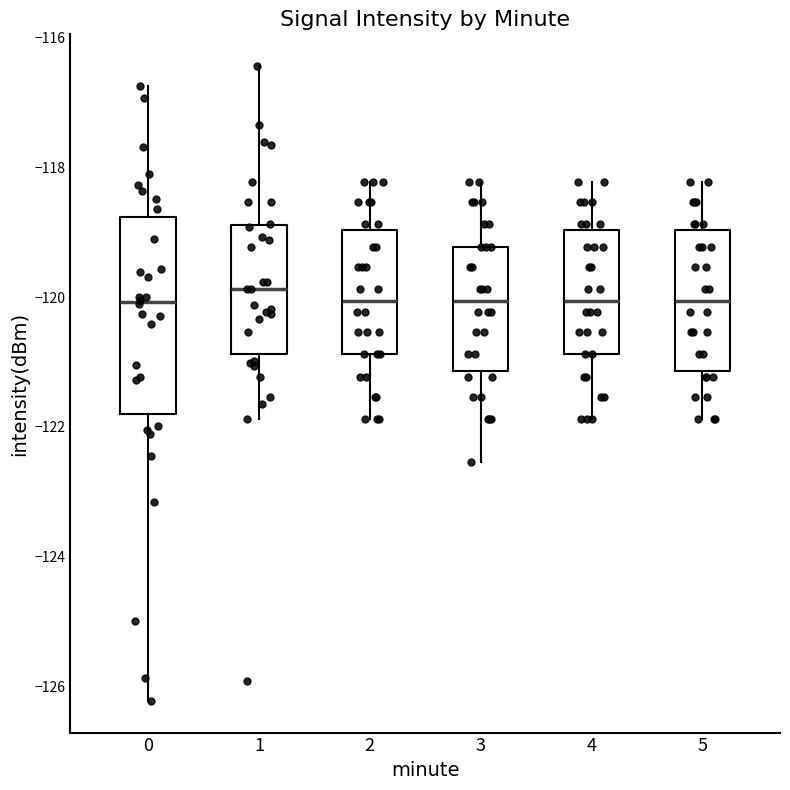

Which box is the tallest, from its lower edge to its upper edge?

0